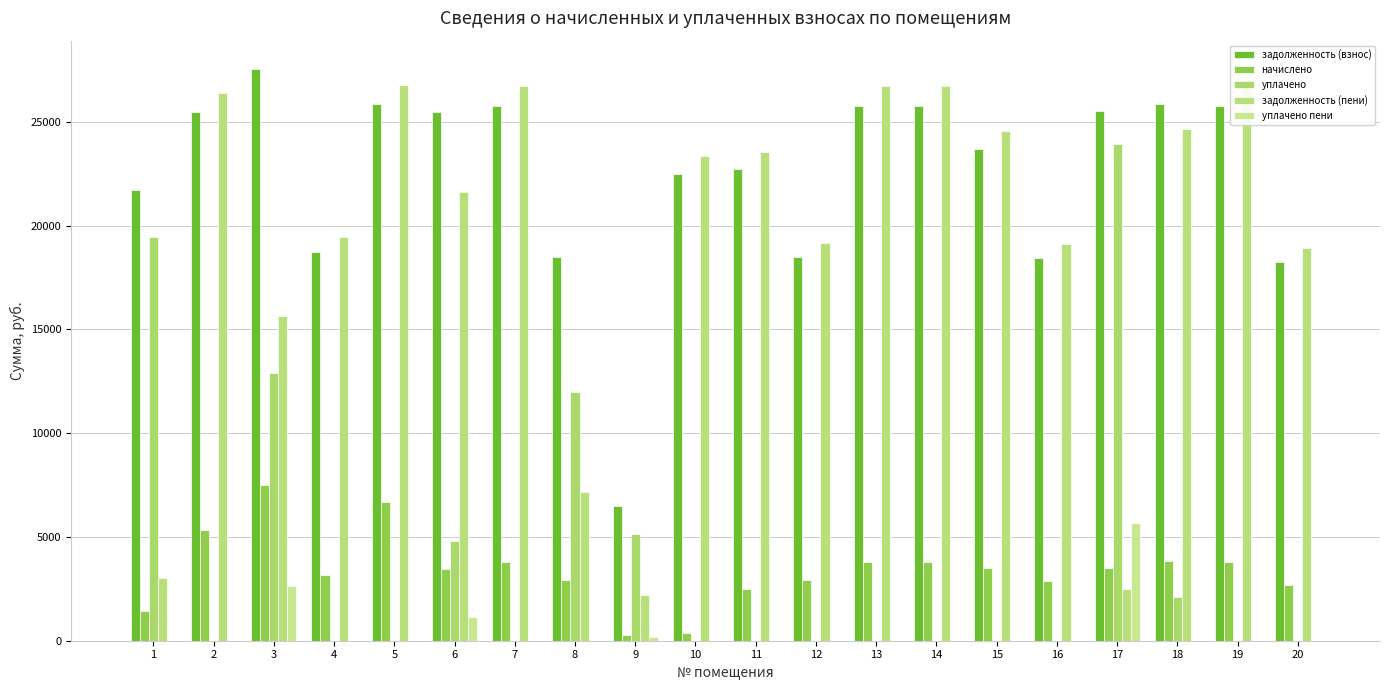

Reading right to left, extract all data points from this chart.

задолженность (взнос): 18263.7	25780.8	25833.8	25516.0	18422.5	23663.3	25780.8	25780.8	18475.3	22710.3	22498.8	6510.9	18475.3	25780.8	25463.2	25833.8	18740.1	27527.8	25463.2	21704.6
начислено: 2691.0	3798.6	3853.6	3524.0	2855.6	3486.6	3798.6	3798.6	2910.4	2498.5	395.6	285.7	2910.4	3798.6	3469.3	6678.8	3184.9	7493.4	5352.8	1455.7
уплачено: 0.0	0.0	2125.0	23949.5	0.0	0.0	0.0	0.0	0.0	0.0	0.0	5136.2	11994.7	0.0	4780.0	0.0	0.0	12918.9	0.0	19466.5
задолженность (пени): 18936.5	26730.5	24660.5	2506.4	19101.1	24535.0	26730.5	26730.5	19155.8	23546.9	23327.5	2199.6	7161.2	26730.5	21621.2	26785.4	19430.4	15622.9	26401.2	3037.6
уплачено пени: 0.0	0.0	0.0	5670.5	0.0	0.0	0.0	0.0	0.0	0.0	0.0	186.4	0.0	0.0	1131.8	0.0	0.0	2628.5	0.0	0.0